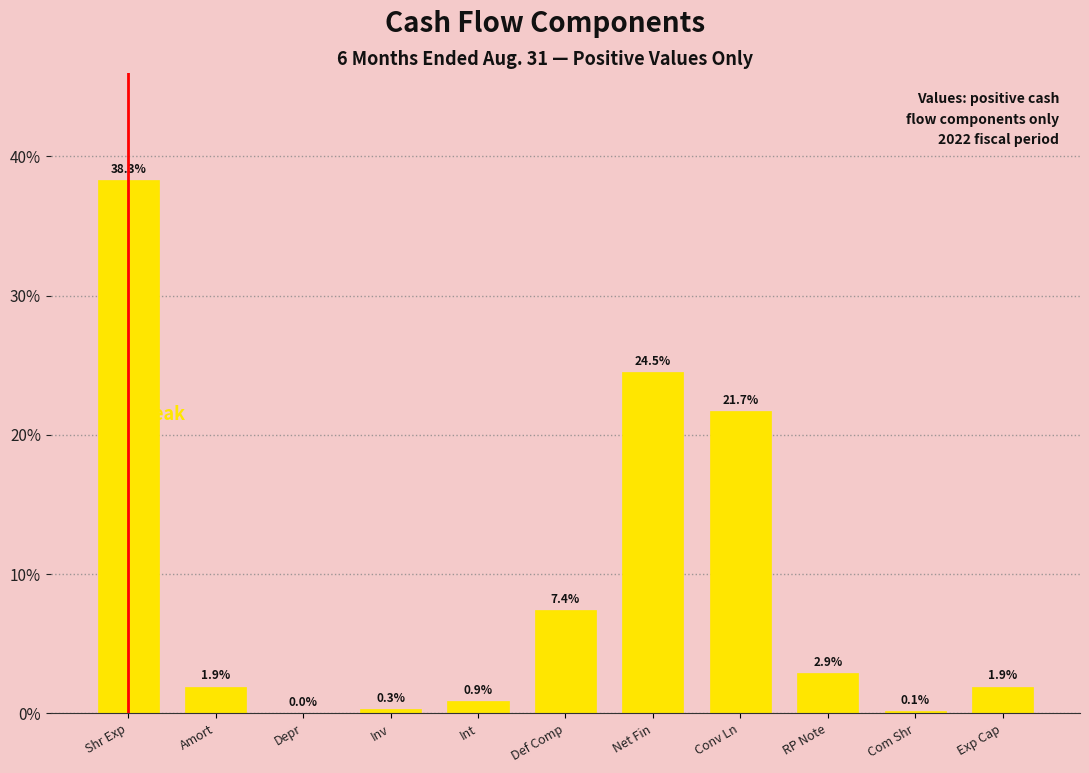

What is the maximum value shown in the chart?

38.3